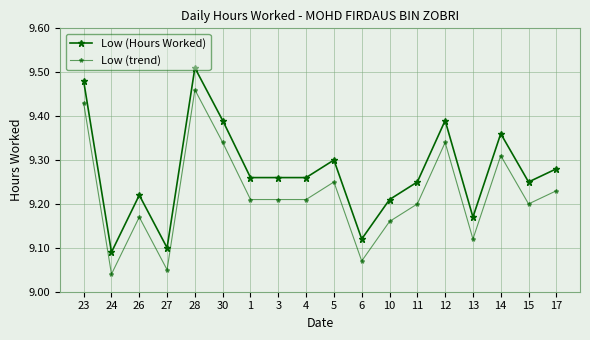

Is it true that Low (trend) equals 12.2 at 30?

False